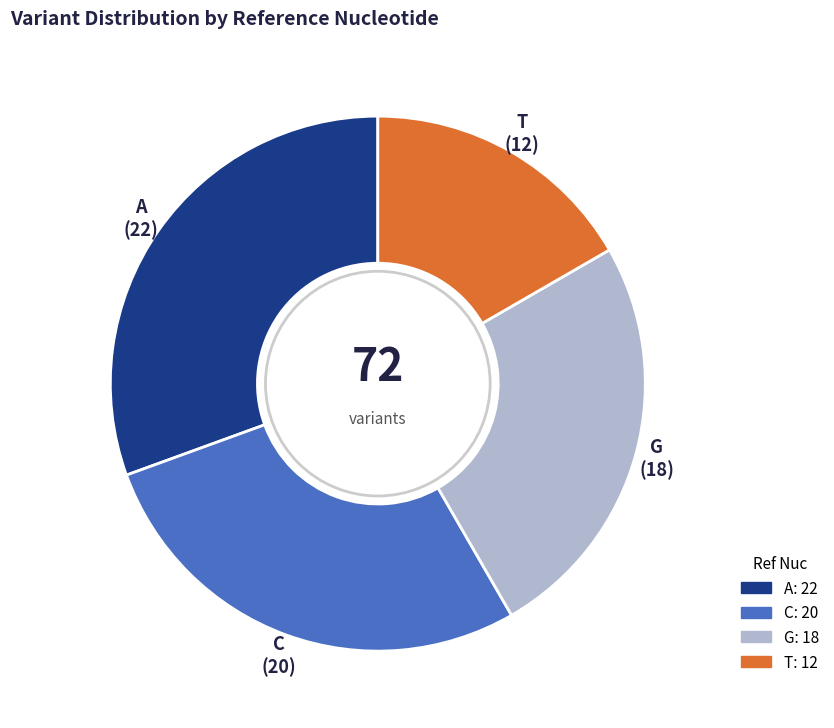

How many slices are in this pie chart?

4